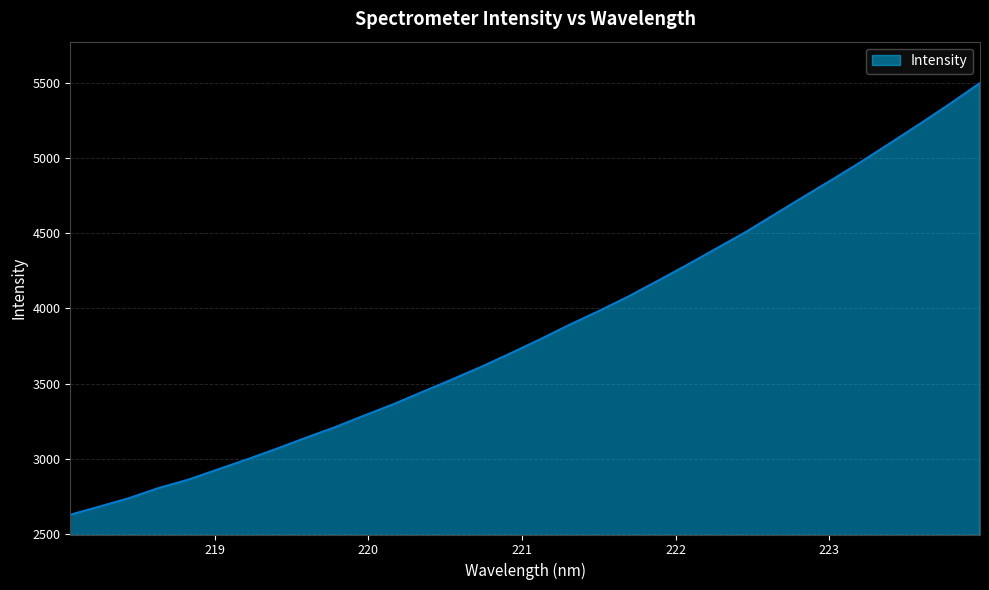

What is the greatest value displayed?

5500.1